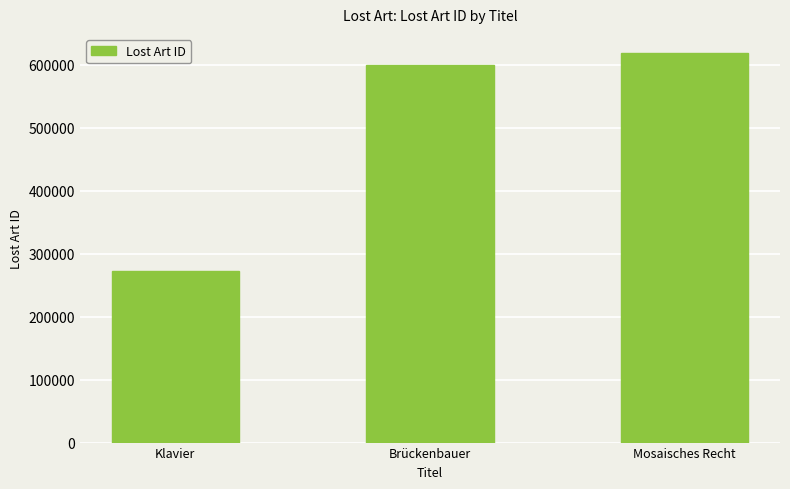

How many bars are there in total?

3